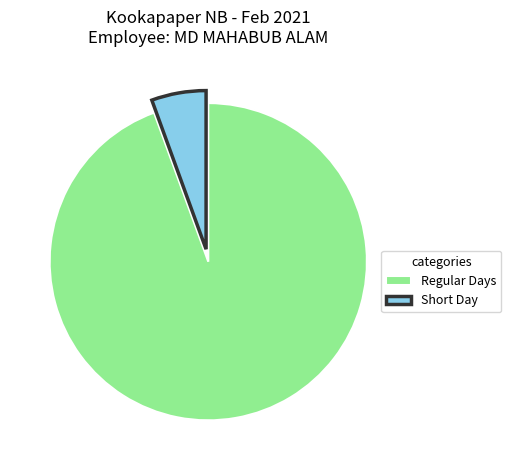

Rank the categories by value from highest to lowest.

Regular Days, Short Day